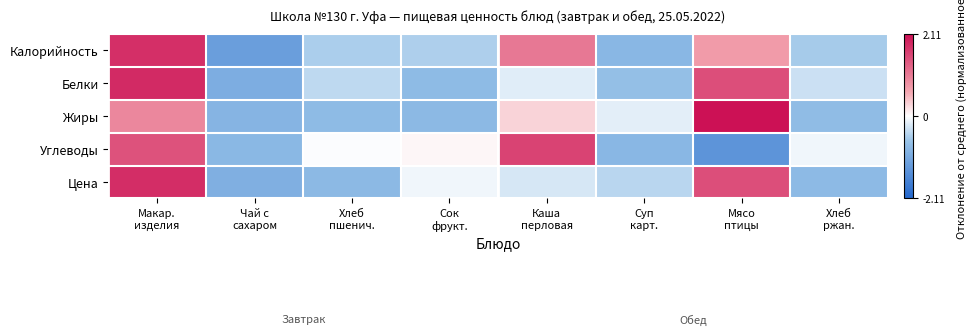

Reading left to right, what are all the values shown in this chart?

Калорийность: Макар.
изделия=1.8	Чай с
сахаром=-1.2	Хлеб
пшенич.=-0.5	Сок
фрукт.=-0.5	Каша
перловая=1.1	Суп
карт.=-0.8	Мясо
птицы=0.7	Хлеб
ржан.=-0.6
Белки: Макар.
изделия=1.9	Чай с
сахаром=-1.0	Хлеб
пшенич.=-0.4	Сок
фрукт.=-0.8	Каша
перловая=-0.2	Суп
карт.=-0.7	Мясо
птицы=1.5	Хлеб
ржан.=-0.3
Жиры: Макар.
изделия=0.9	Чай с
сахаром=-0.9	Хлеб
пшенич.=-0.8	Сок
фрукт.=-0.8	Каша
перловая=0.3	Суп
карт.=-0.2	Мясо
птицы=2.1	Хлеб
ржан.=-0.8
Углеводы: Макар.
изделия=1.5	Чай с
сахаром=-0.8	Хлеб
пшенич.=-0.0	Сок
фрукт.=0.1	Каша
перловая=1.6	Суп
карт.=-0.8	Мясо
птицы=-1.4	Хлеб
ржан.=-0.1
Цена: Макар.
изделия=1.8	Чай с
сахаром=-0.9	Хлеб
пшенич.=-0.8	Сок
фрукт.=-0.1	Каша
перловая=-0.3	Суп
карт.=-0.4	Мясо
птицы=1.5	Хлеб
ржан.=-0.8